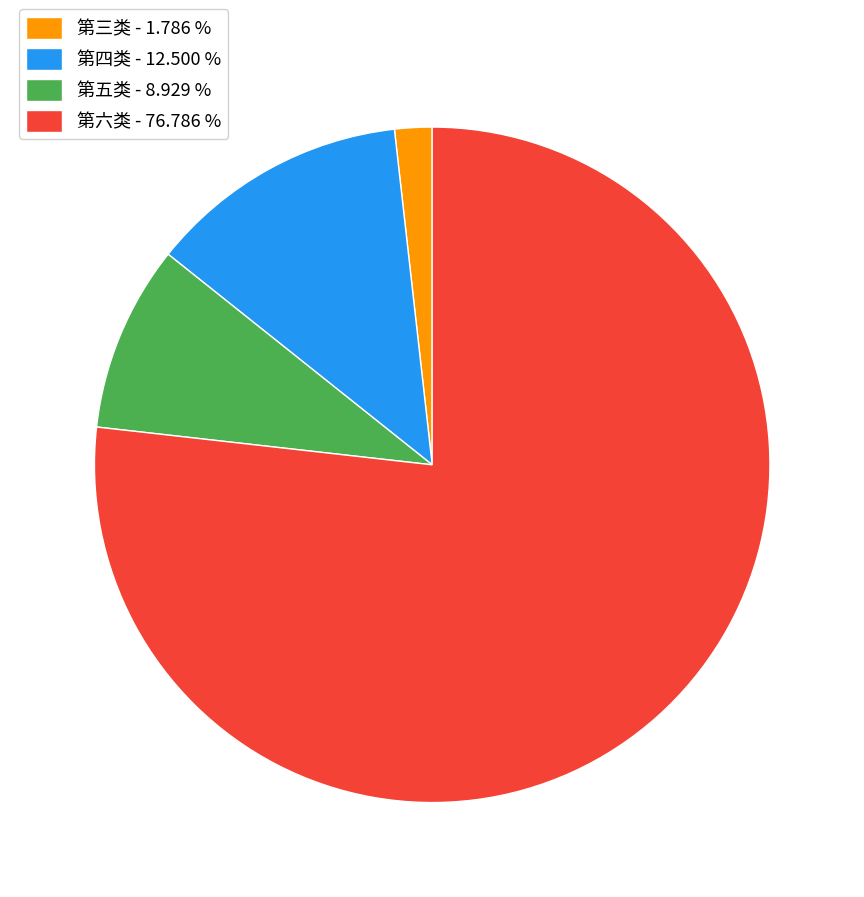

The 第四类 slice represents 12% of the pie. True or false?

True